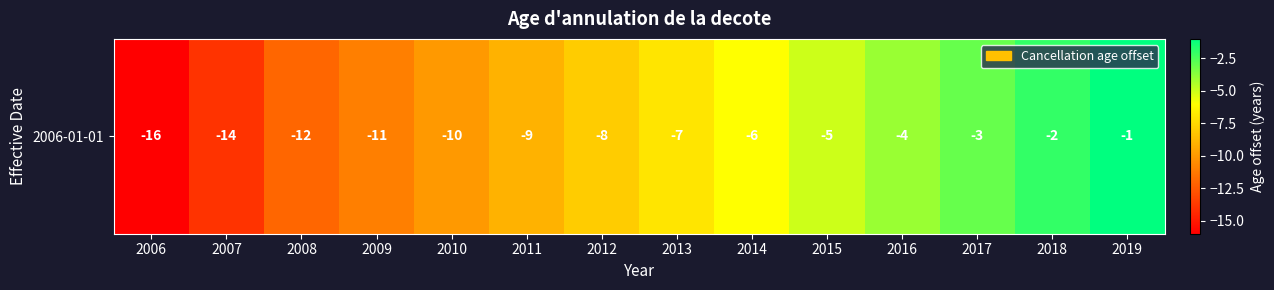

Is it true that the value at 2016 is -6?

False